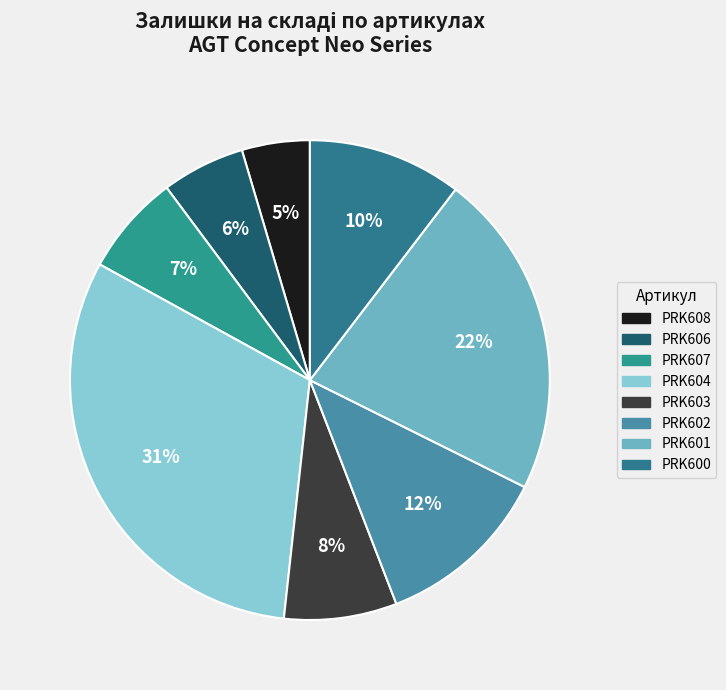

True or false: PRK601 accounts for 22% of the total.

True